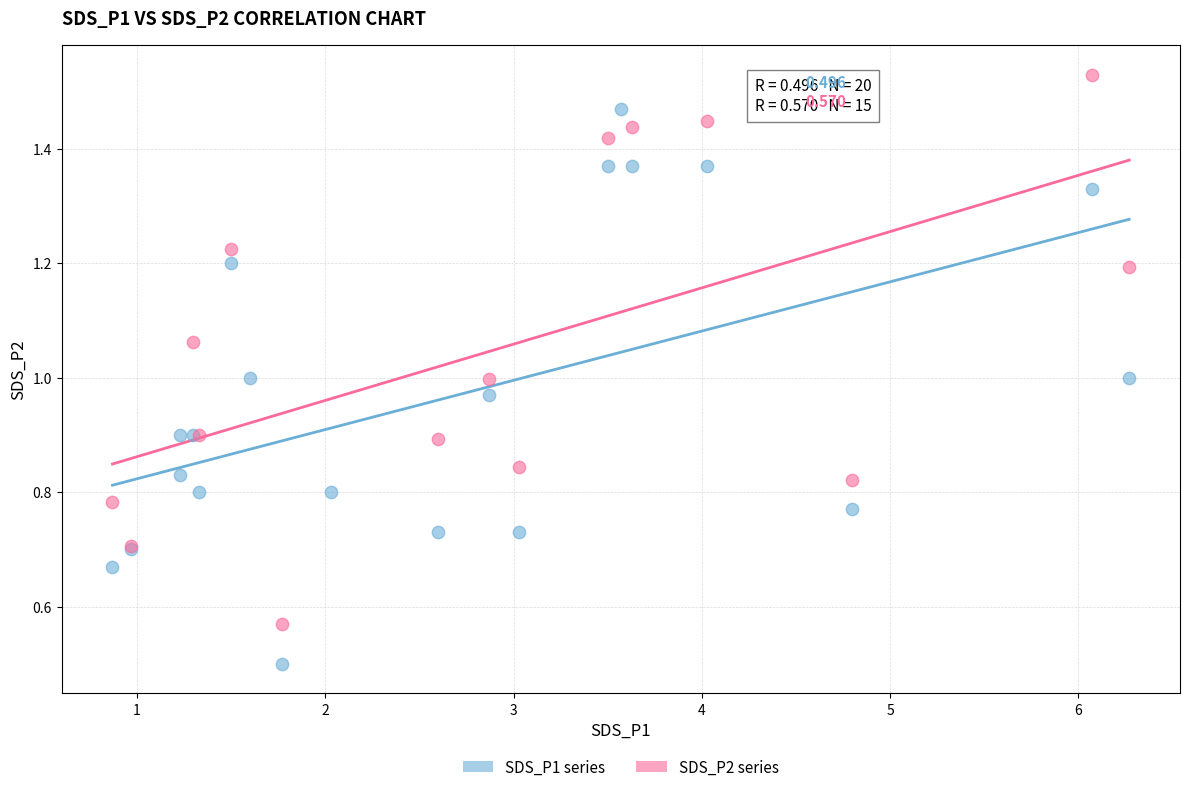

Which series reaches the minimum Y coordinate?

SDS_P1 series